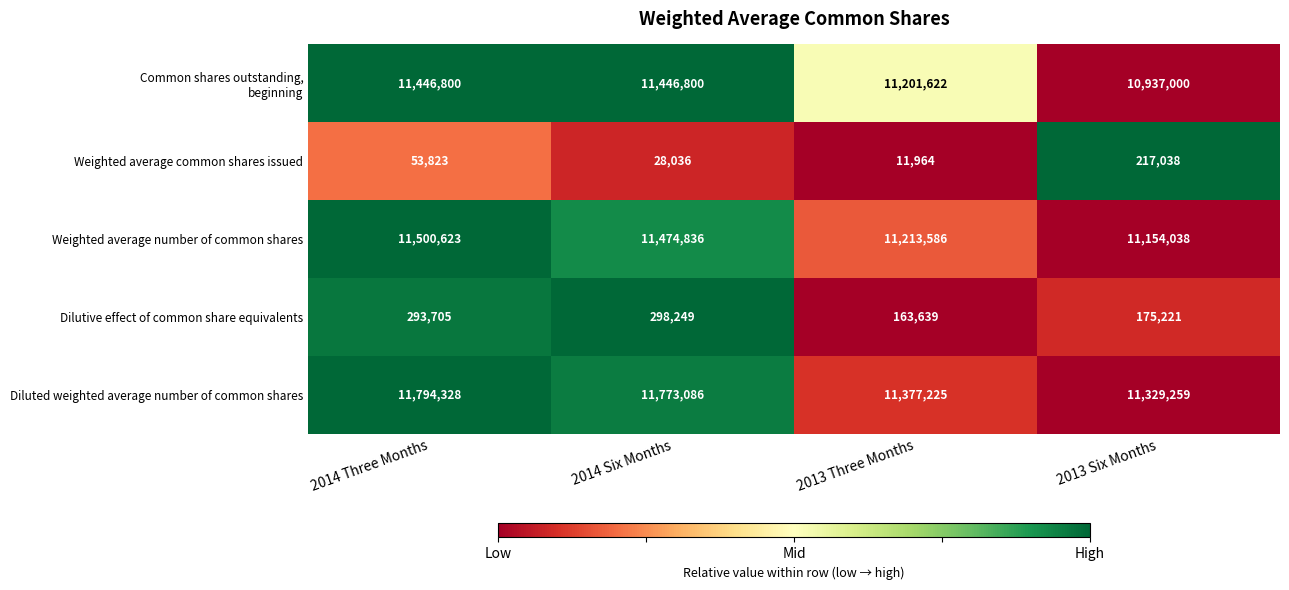

The value of Weighted average number of common shares at 2013 Three Months is 6506048. True or false?

False